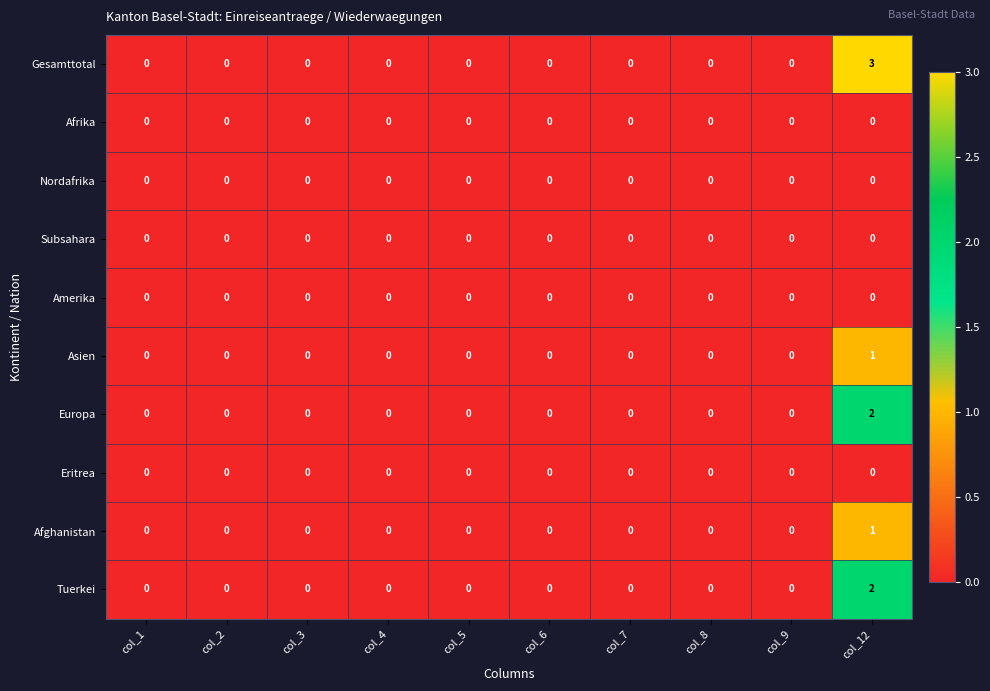

Which label corresponds to the largest value in the chart?

col_12